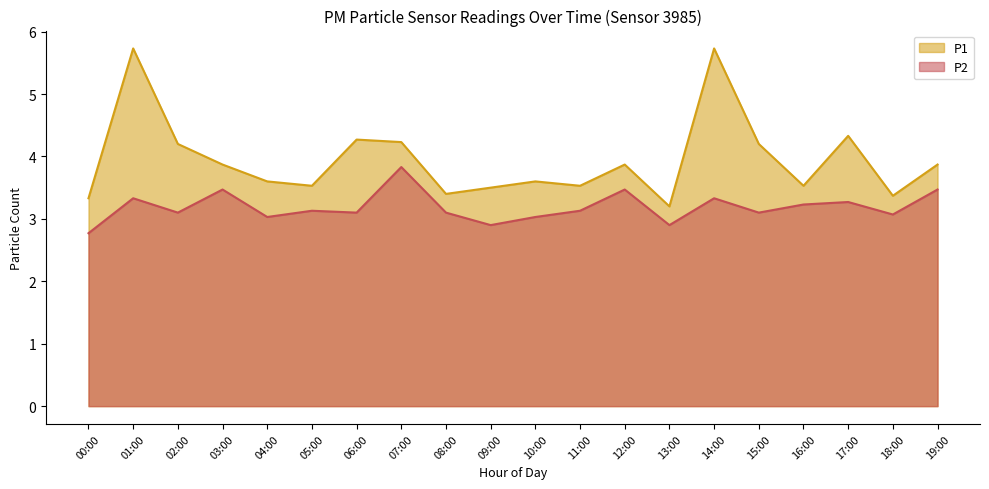

At which category does P1 reach its first local peak?

01:00